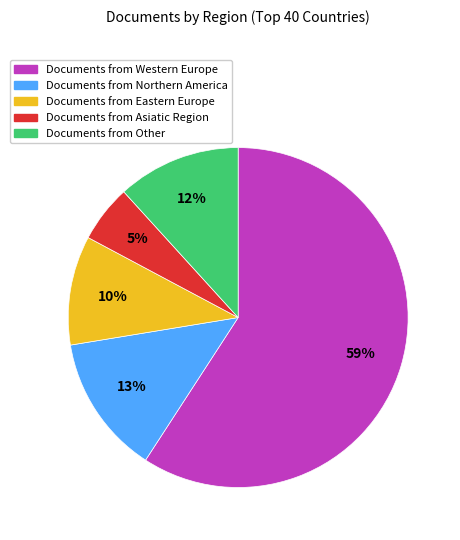

To the nearest percent, what is the average slice percentage?

20%